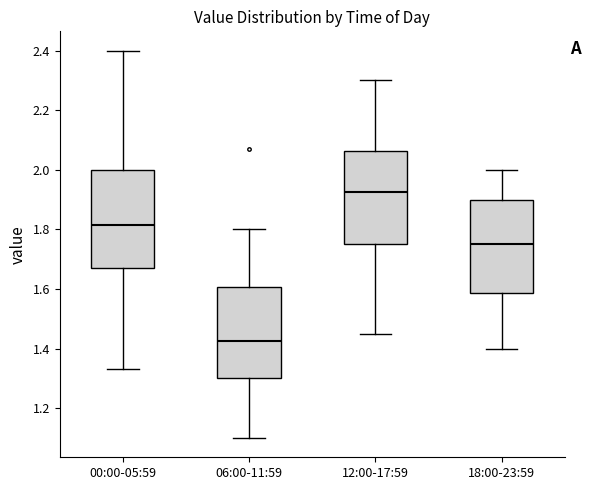

Where is the upper edge of the box for 06:00-11:59 on the y-axis? The values are not printed on the chart, so give them approximately, as read against the axis.

1.60